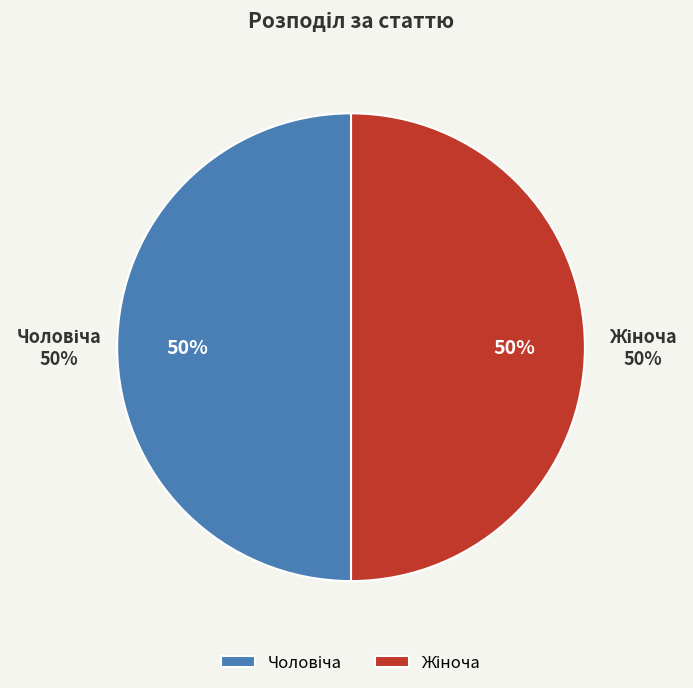

What is the total percentage of Жіноча and Чоловіча?

100.0%